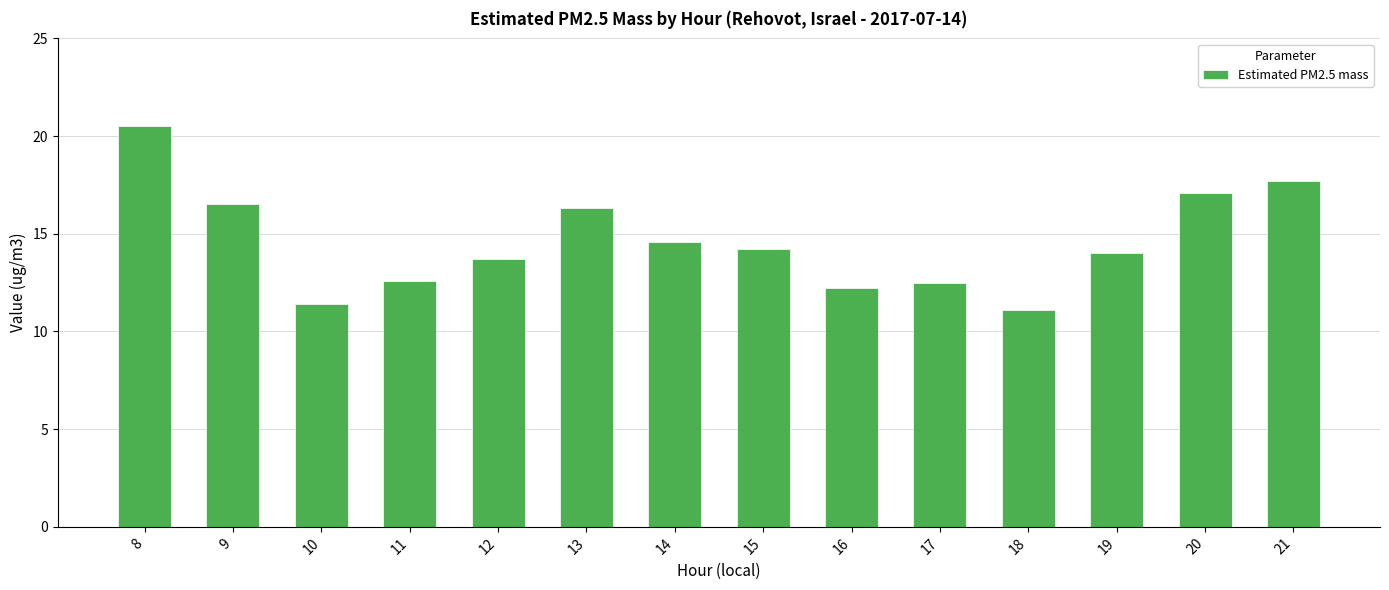

What is the greatest value displayed?

20.5